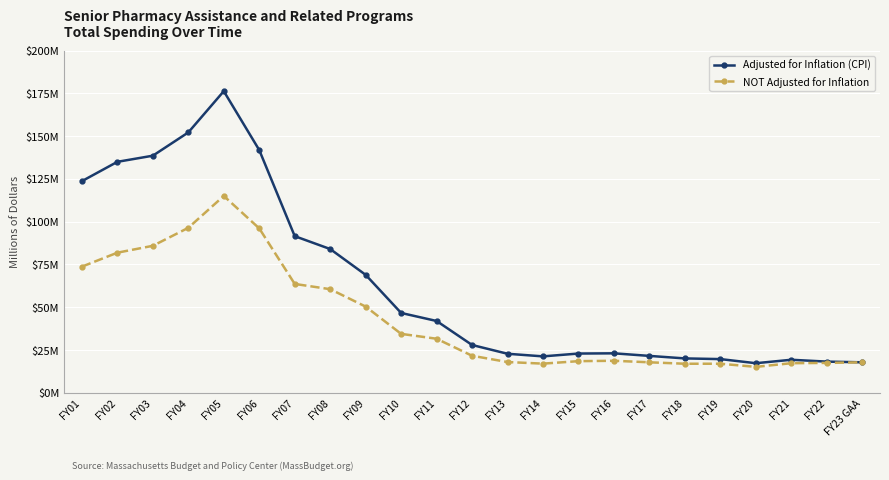

Does the chart have visible grid lines?

Yes